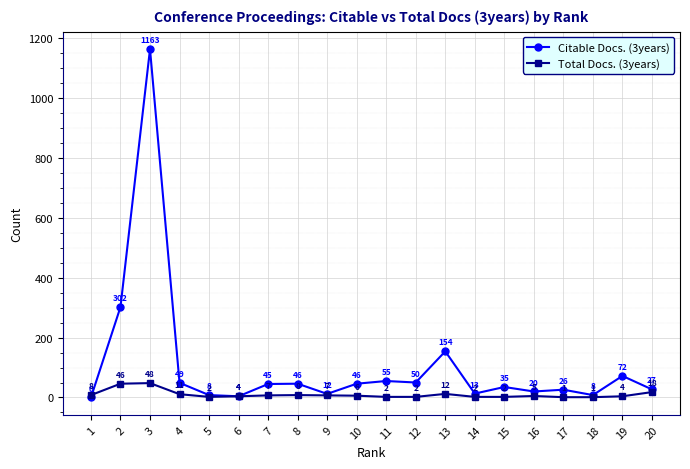

True or false: Total Docs. (3years) has a value of 46 at 2.

True